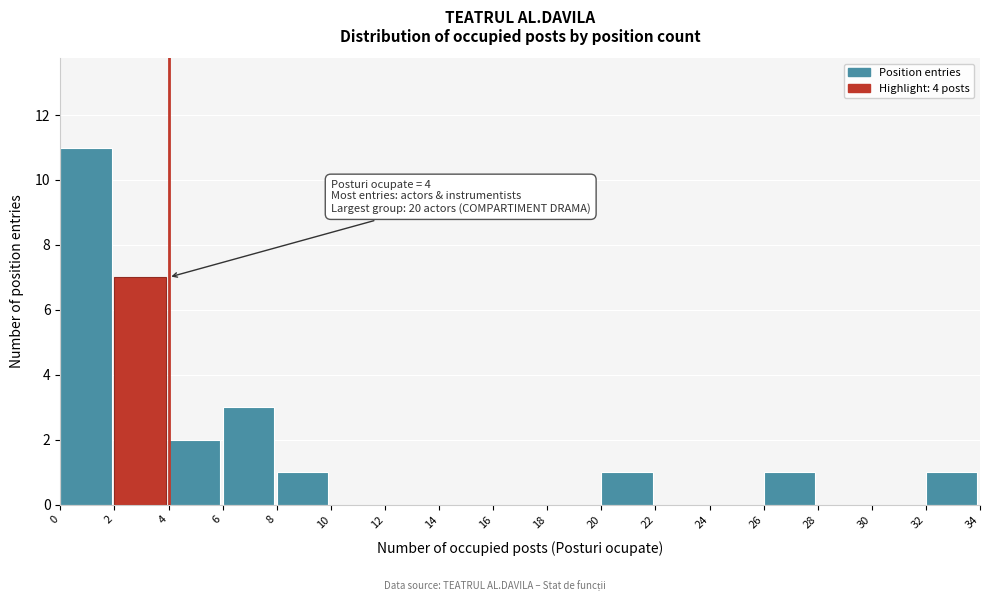

Which range on the x-axis has the tallest bar?

0 to 2